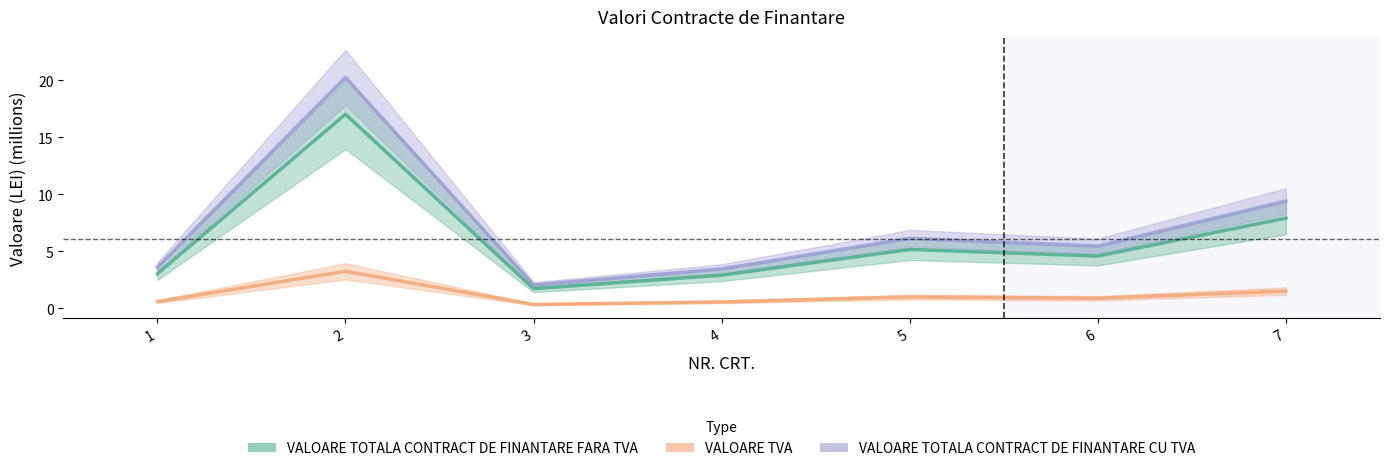

How many categories are shown in the chart?

7